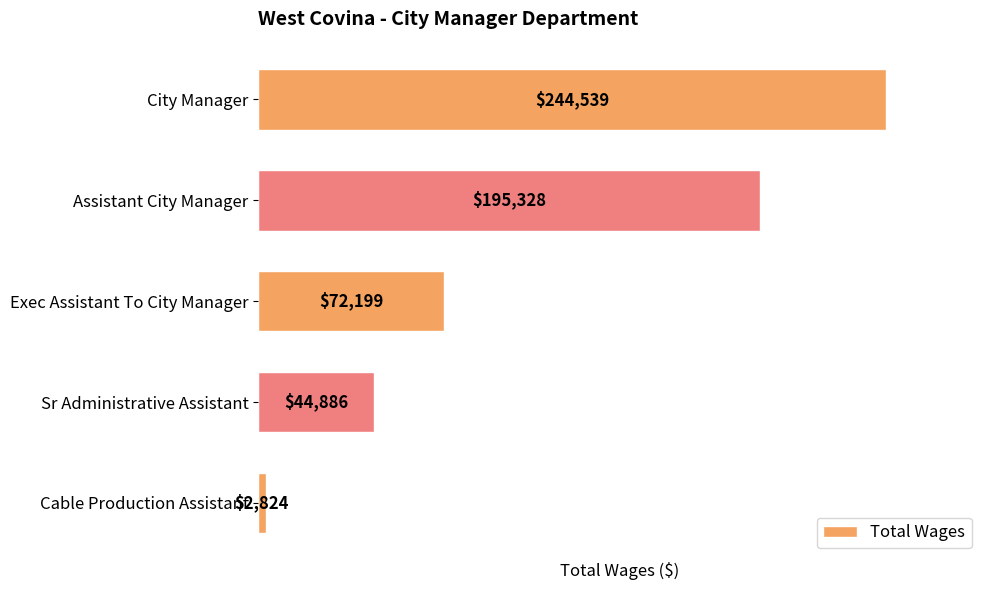

Does the chart contain stacked bars?

No